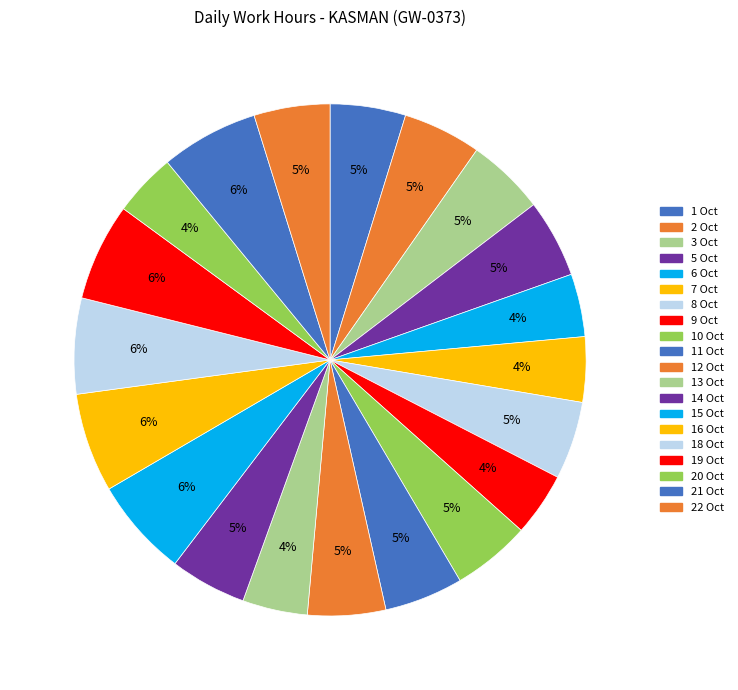

True or false: 19 Oct accounts for 16% of the total.

False